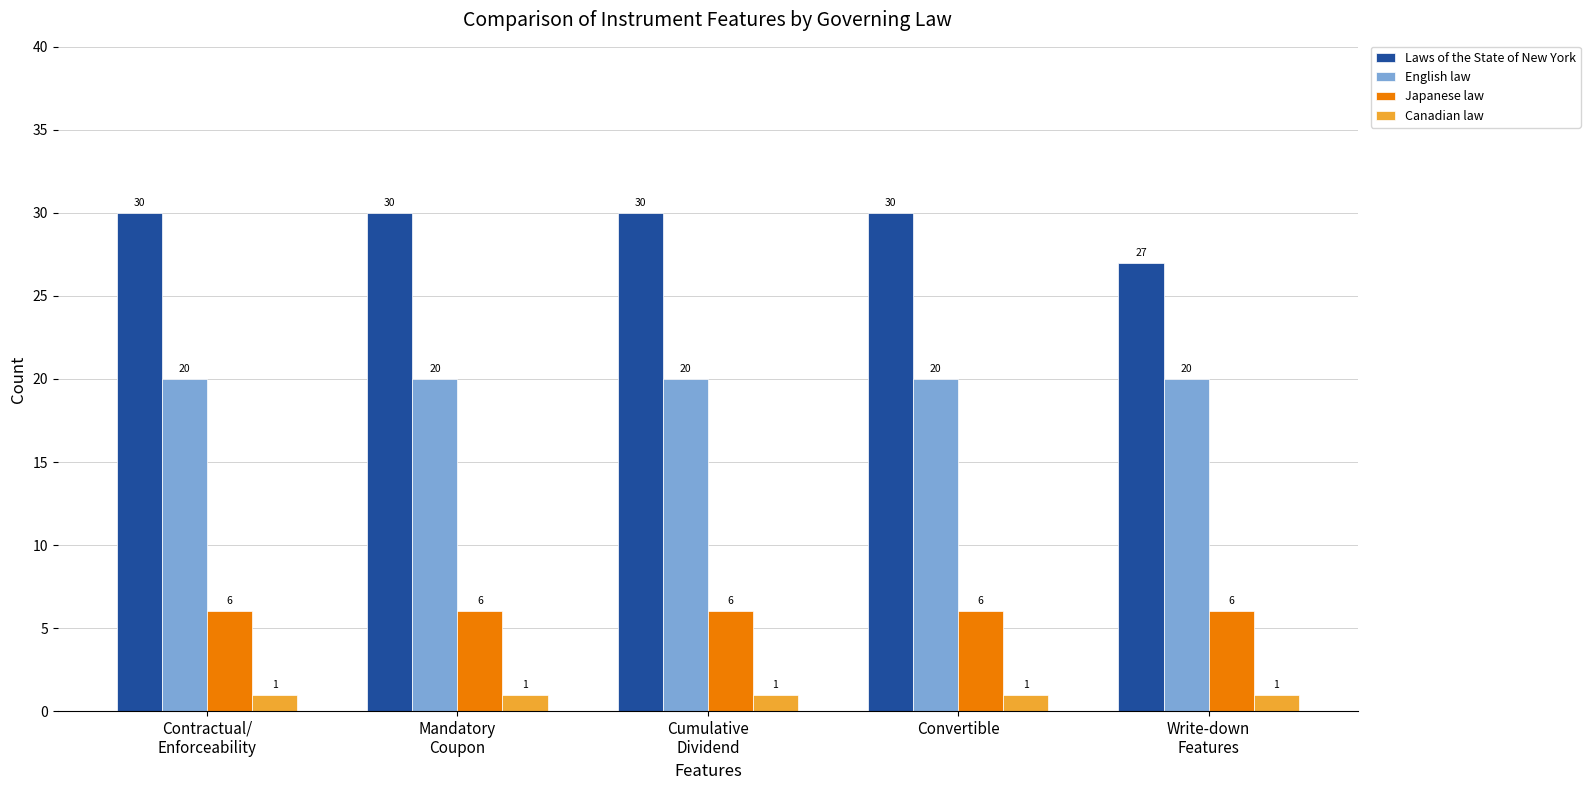

What is the highest value of the Laws of the State of New York series?

30